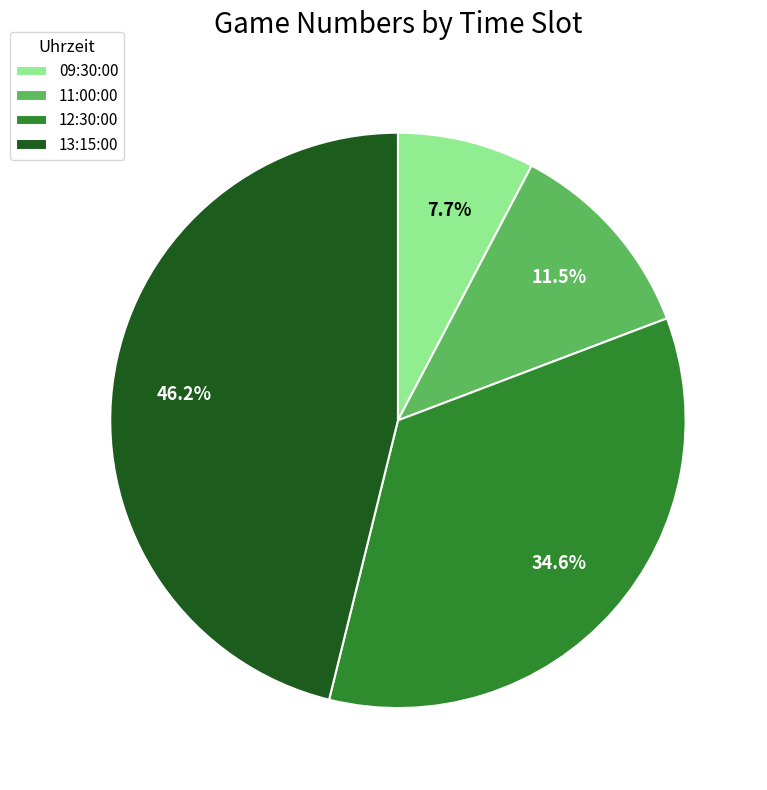

Is the sum of 11:00:00 and 09:30:00 greater than half?

No